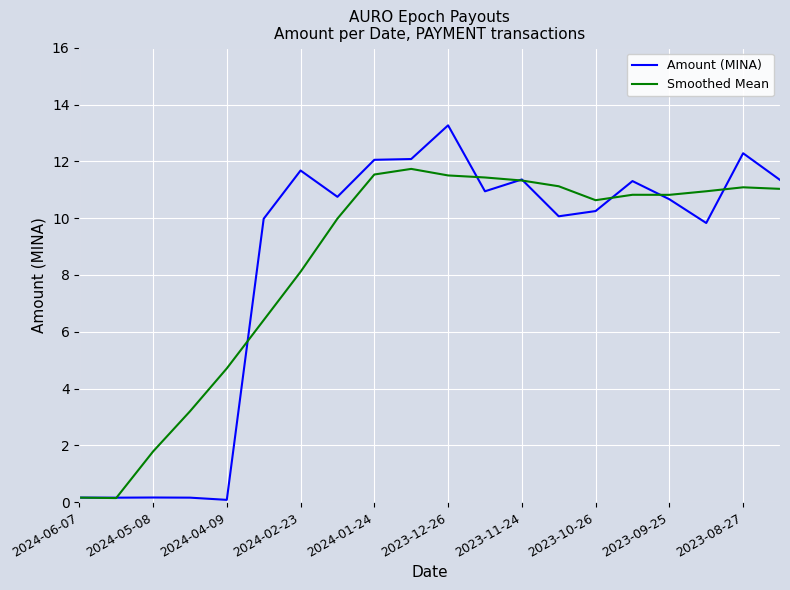

List the series in order of their peak value, lowest first.

Smoothed Mean, Amount (MINA)